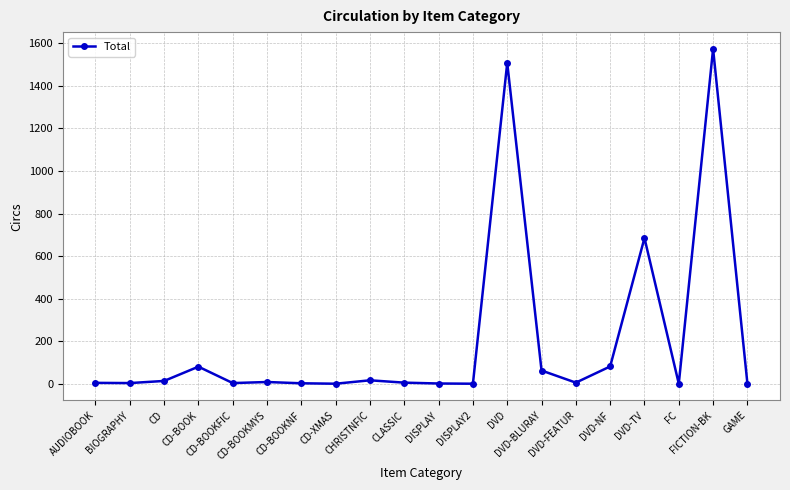

What is the sum of the values at DVD-BLURAY and CD-XMAS?

64